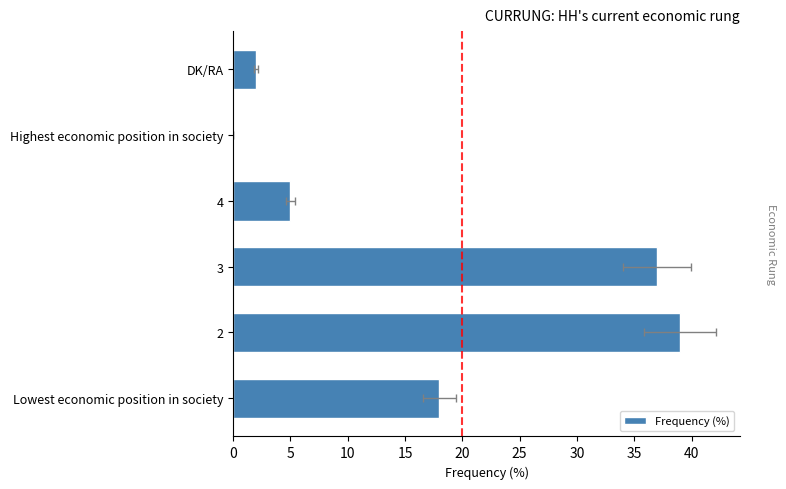

How many bars are there in total?

6